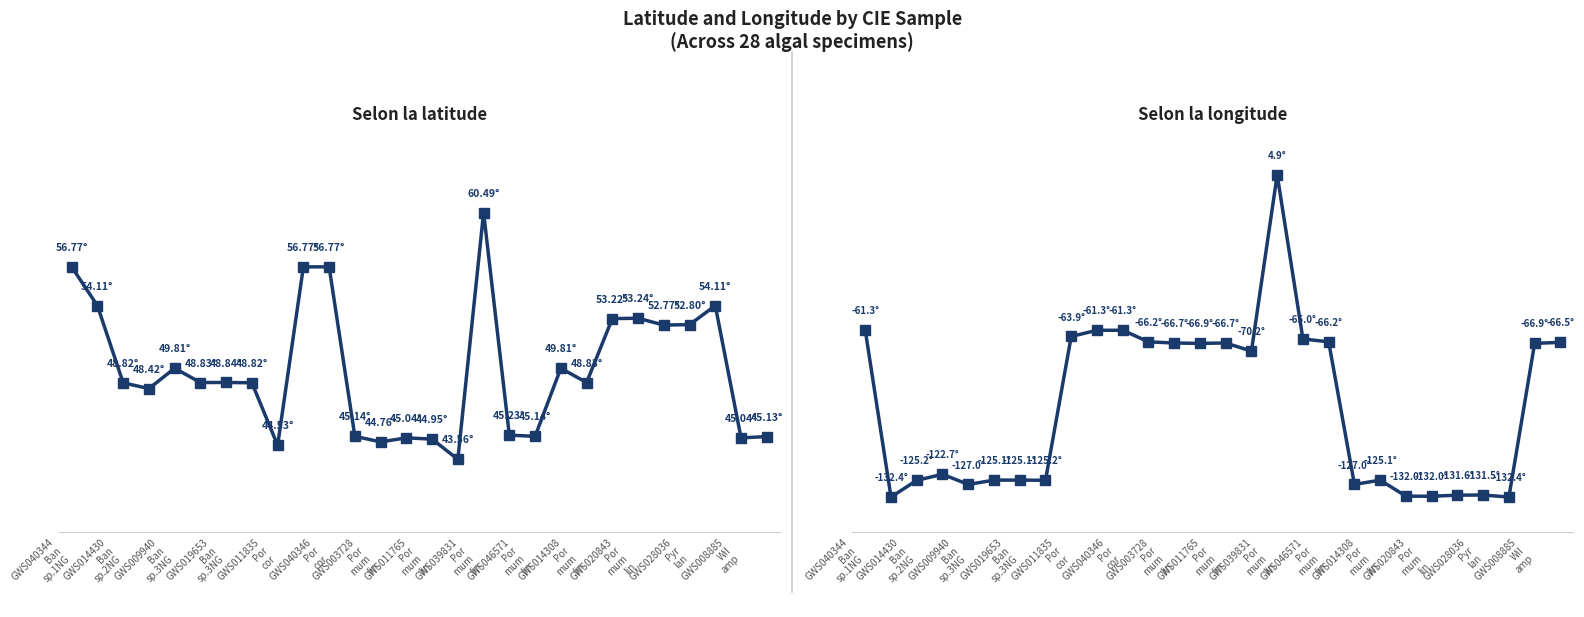

What is the label of the 4th point from the left?

GWS019653
Ban
sp.3NG